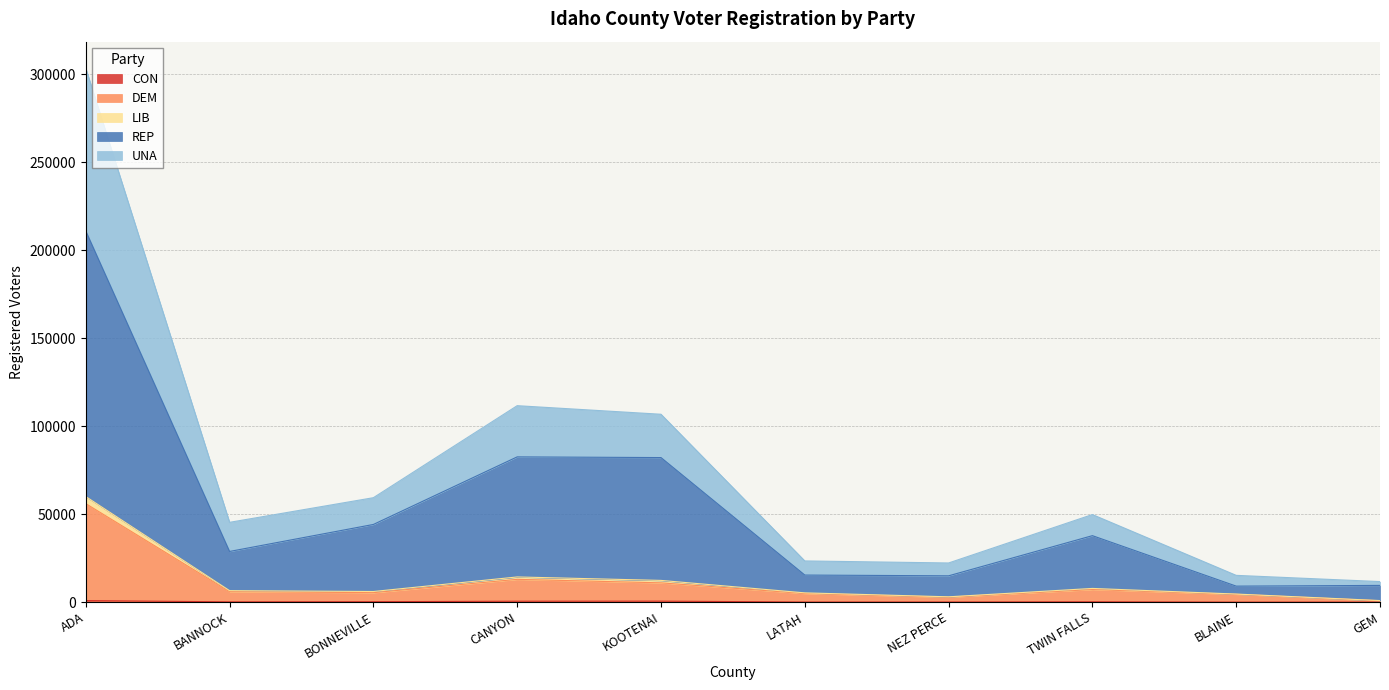

True or false: CON and REP intersect in this chart.

False